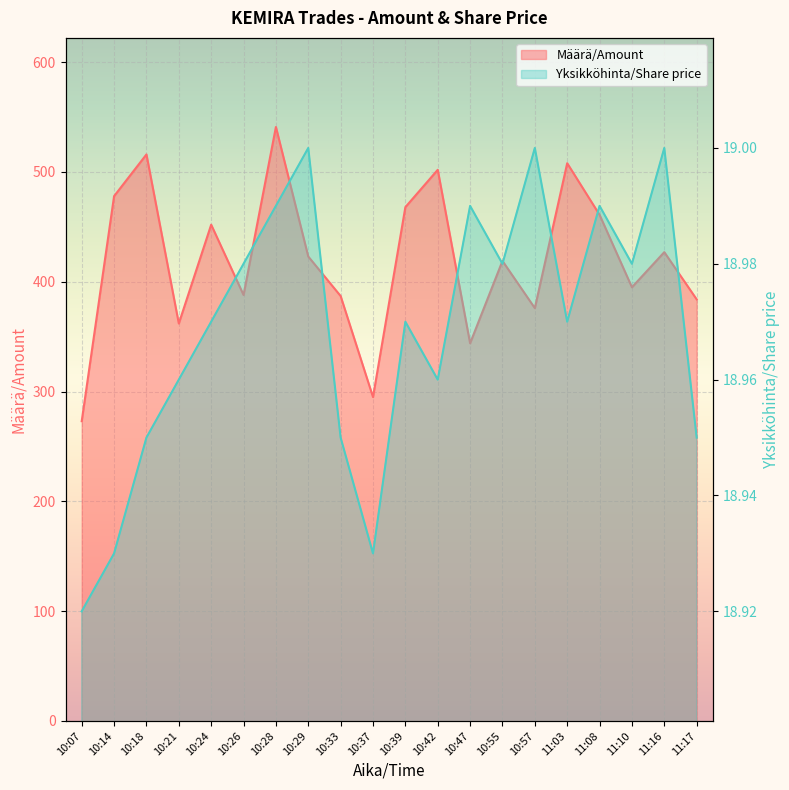

What is the difference between the maximum and second lowest values in the Yksikköhinta/Share price series?

0.1